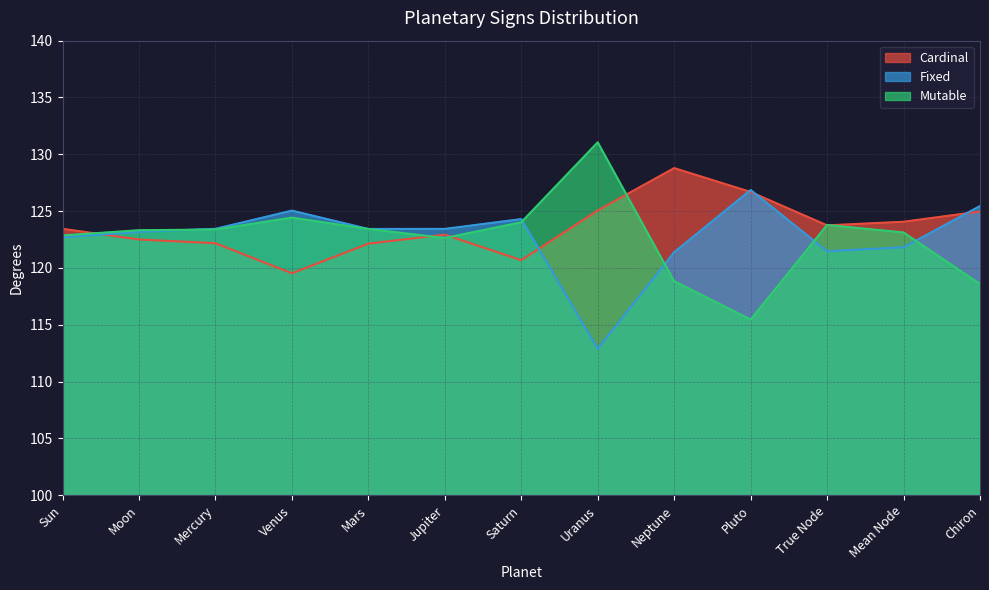

True or false: Cardinal has a value of 128.8 at Neptune.

True